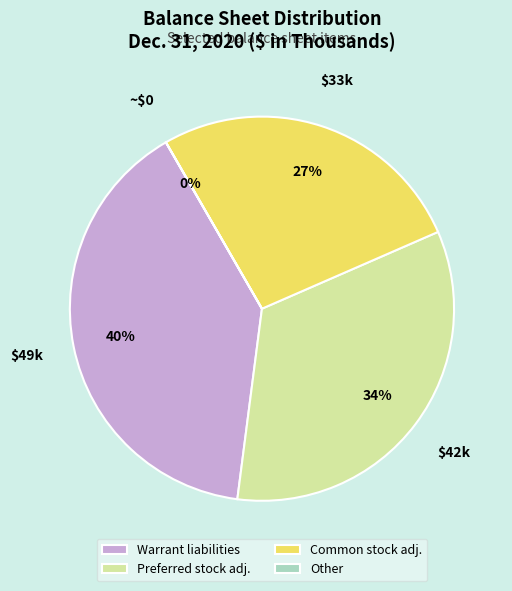

To the nearest percent, what is the difference between the largest and smallest slice percentages?

40%